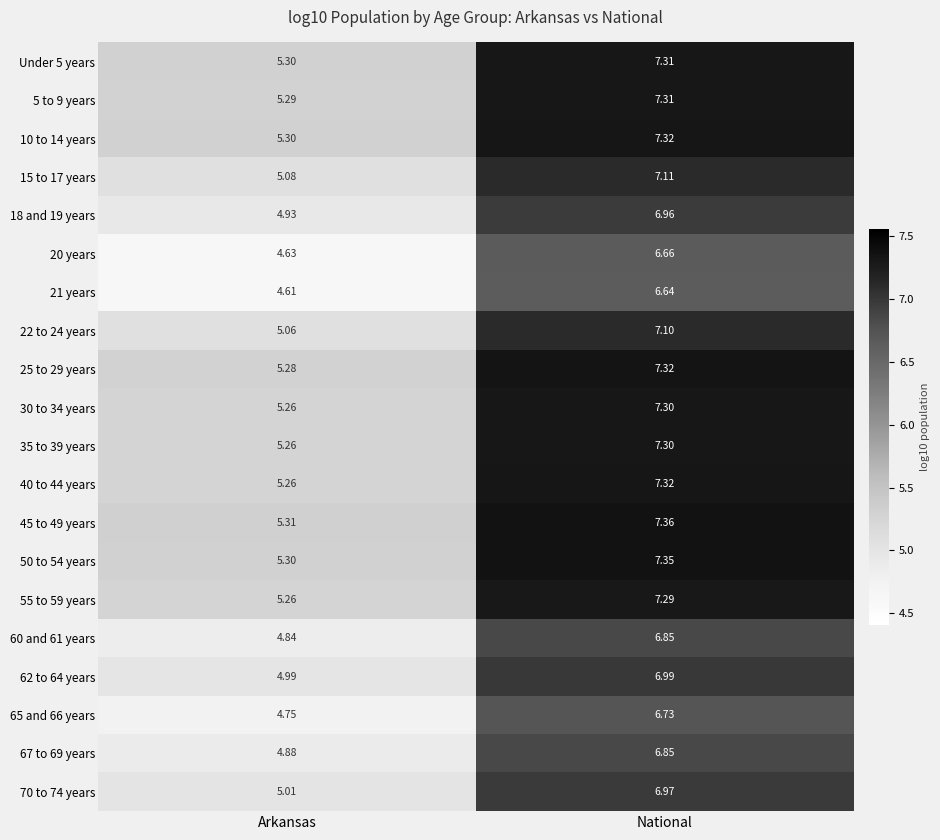

At which label does 22 to 24 years first exceed 7?

National